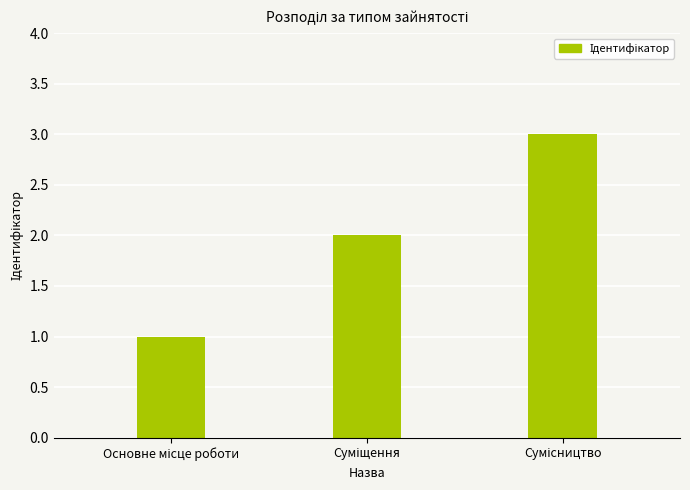

What is the average value?

2